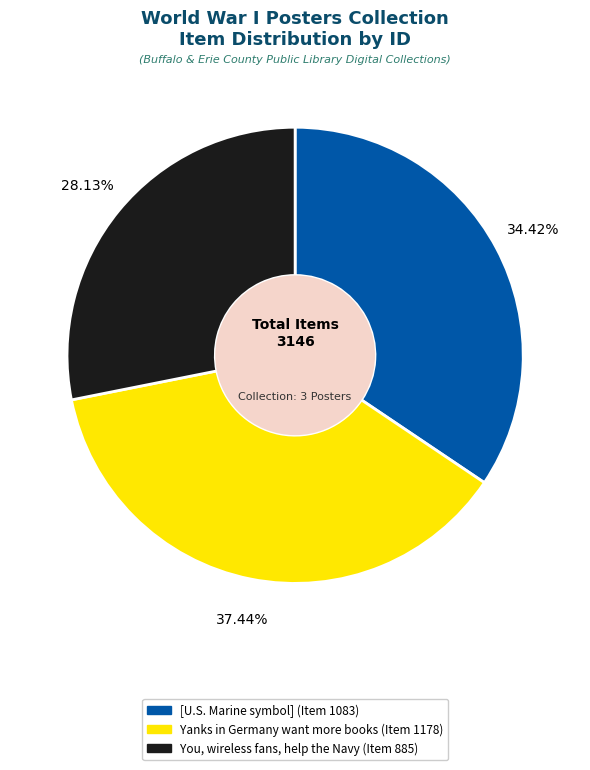

True or false: [U.S. Marine symbol] (Item 1083) accounts for 34% of the total.

True